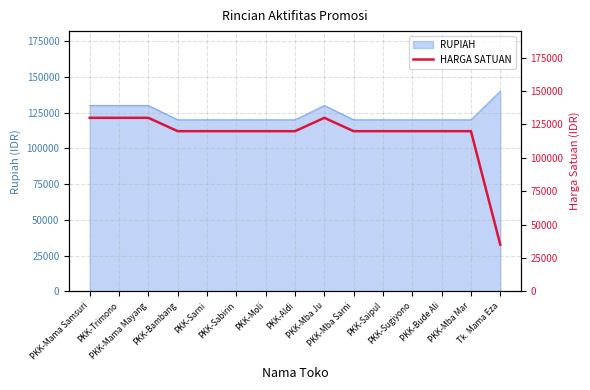

What is the lowest value of the RUPIAH series?

120000